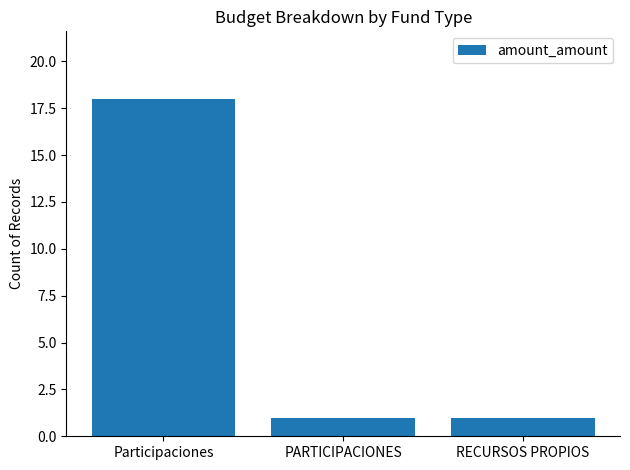

Does the chart contain any negative values?

No